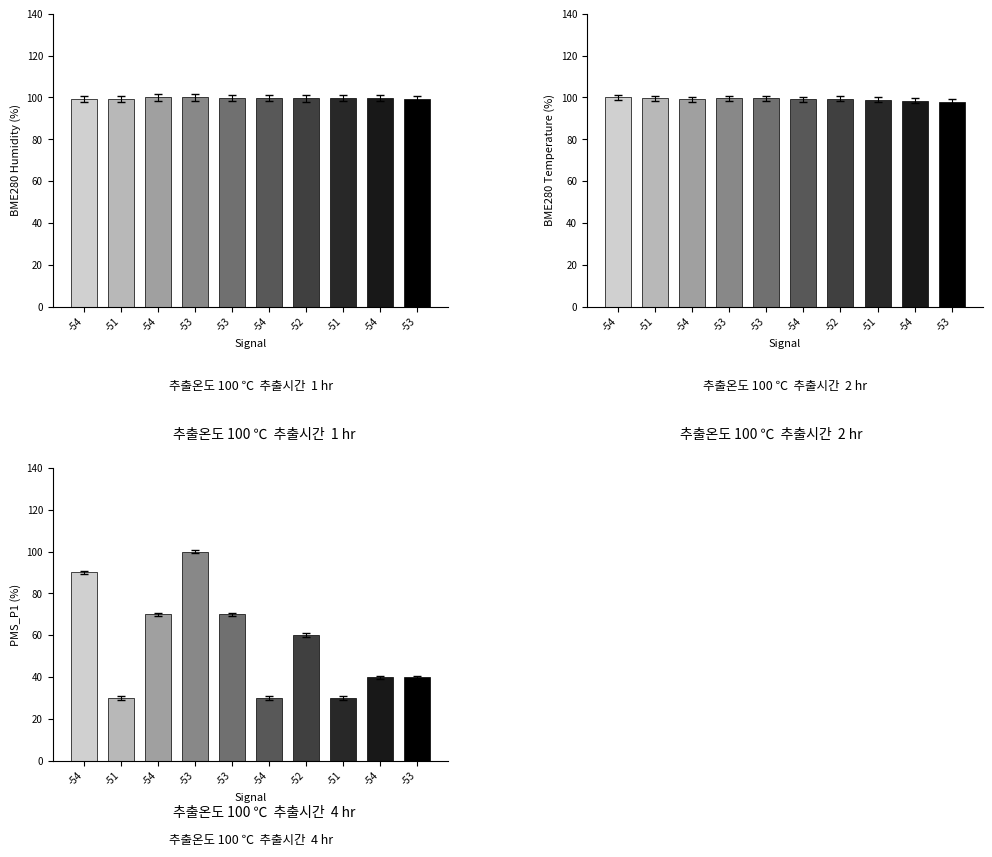

What is the difference between the values at -54 and -53?

30.0